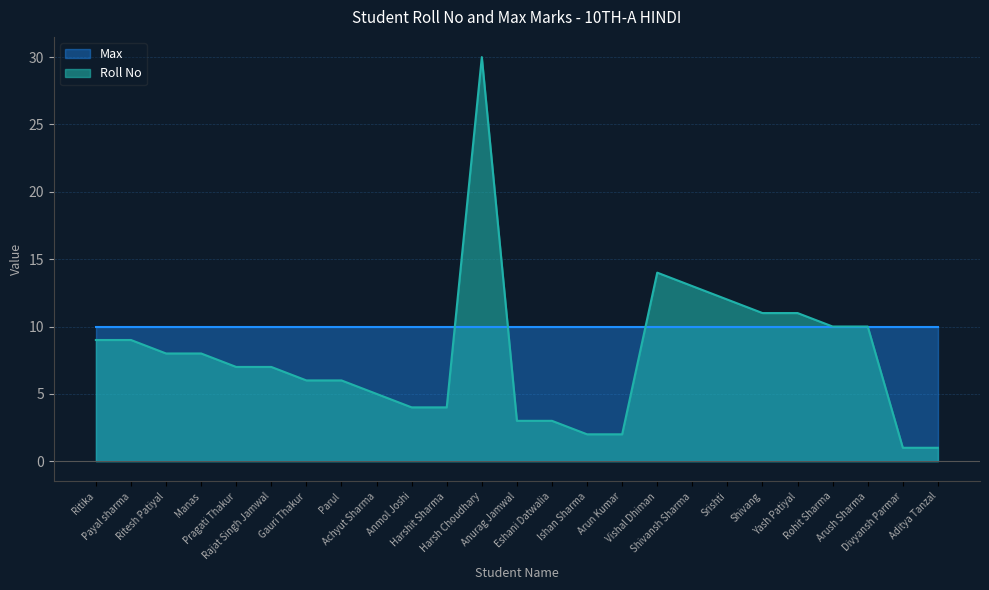

The value at Payal sharma is 12. True or false?

False